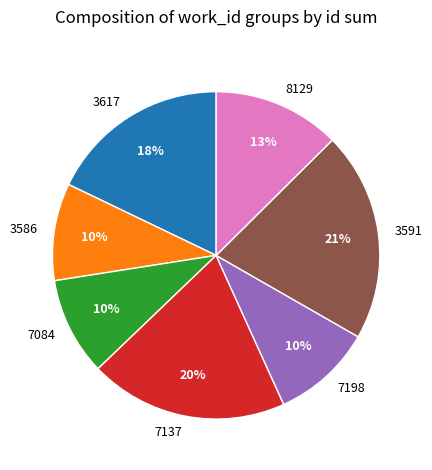

Does 3591 represent more than half of the total?

No